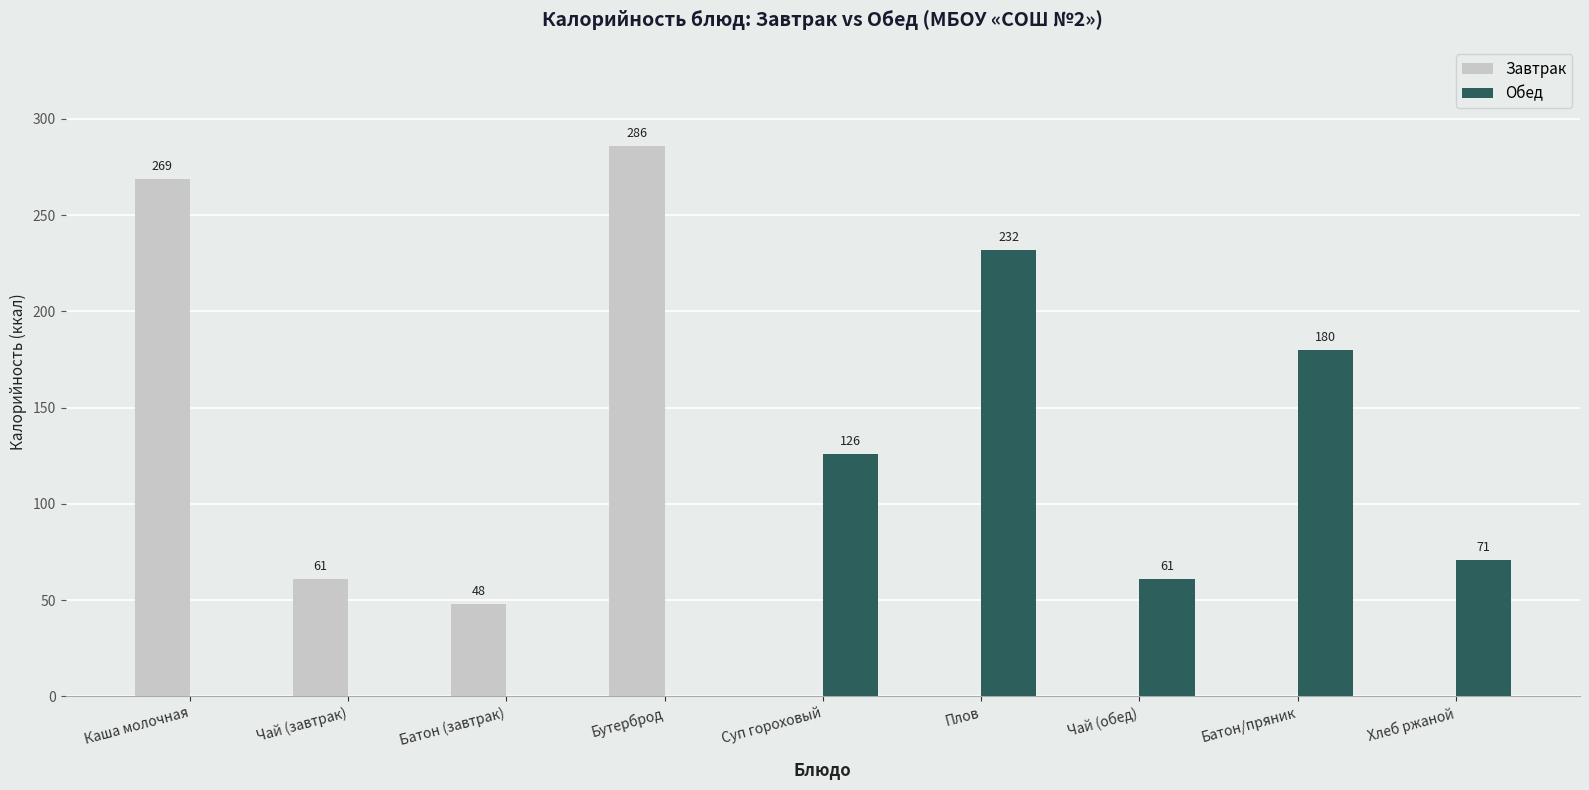

What value does the Обед series have at Батон/пряник?

180